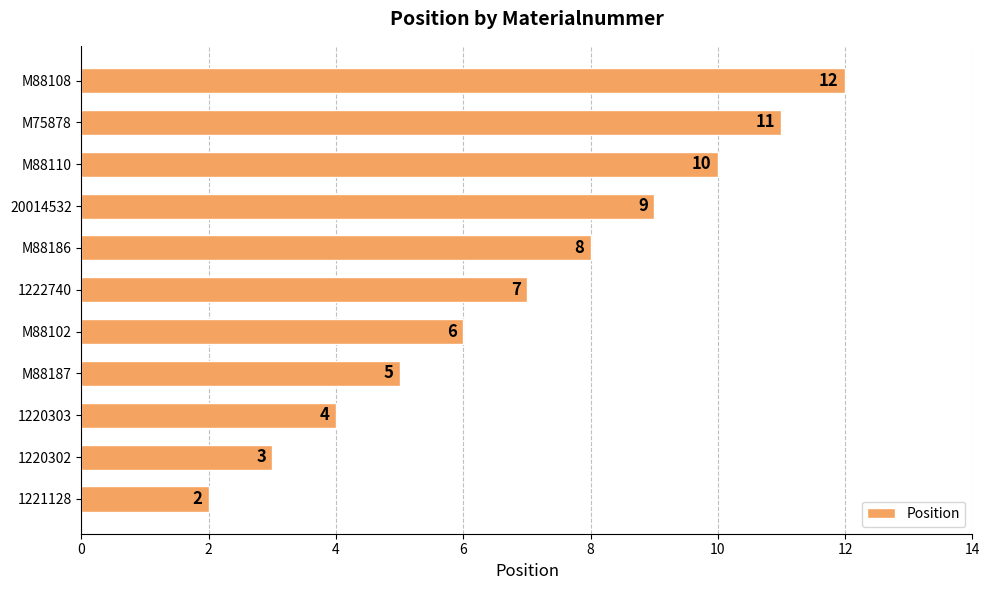

Approximately how many times larger is the value at 1220303 compared to M88102?

0.7